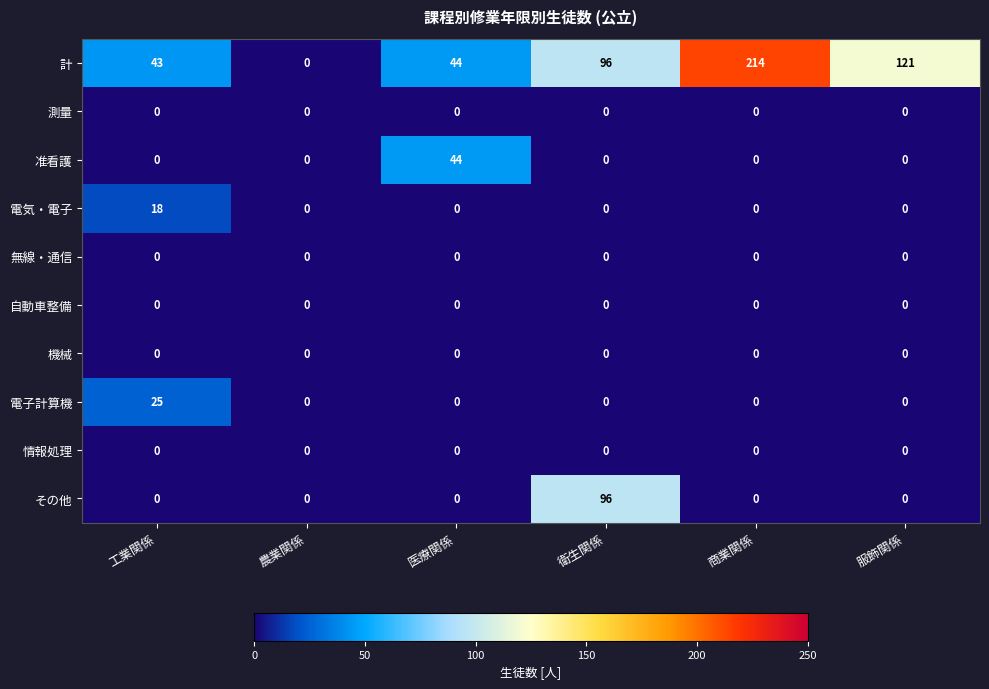

What is the difference between the maximum and minimum values in the その他 series?

96